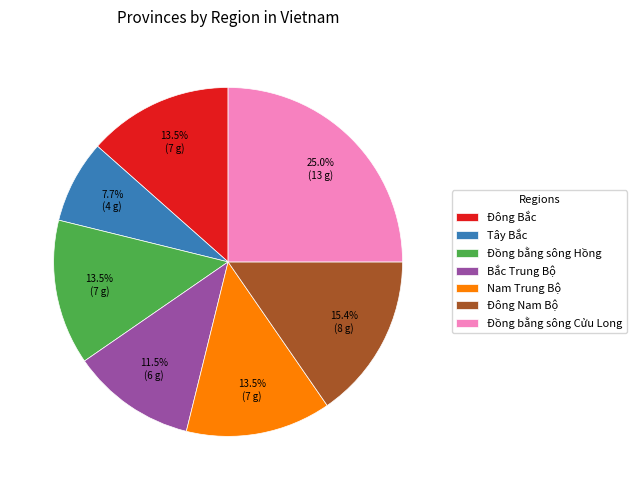

What is the ratio of the value at Đồng bằng sông Cửu Long to the value at Đông Nam Bộ?

1.6